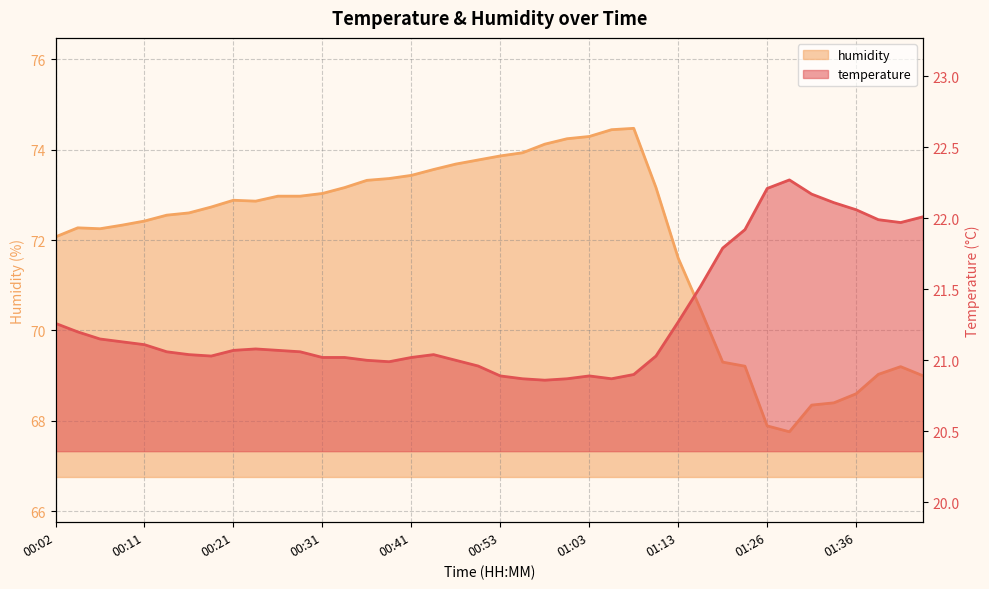

At which label is temperature closest to 21?

00:36